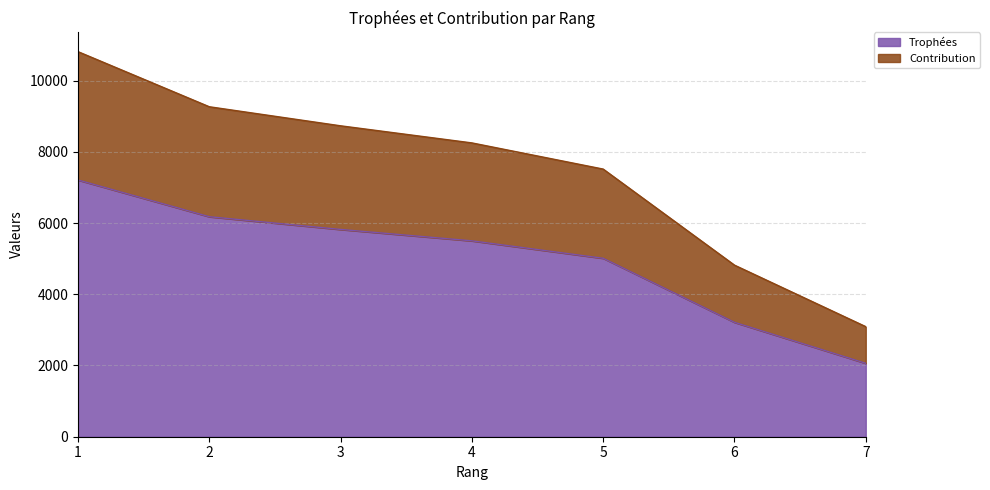

What is the total value across all series at 7?

3091